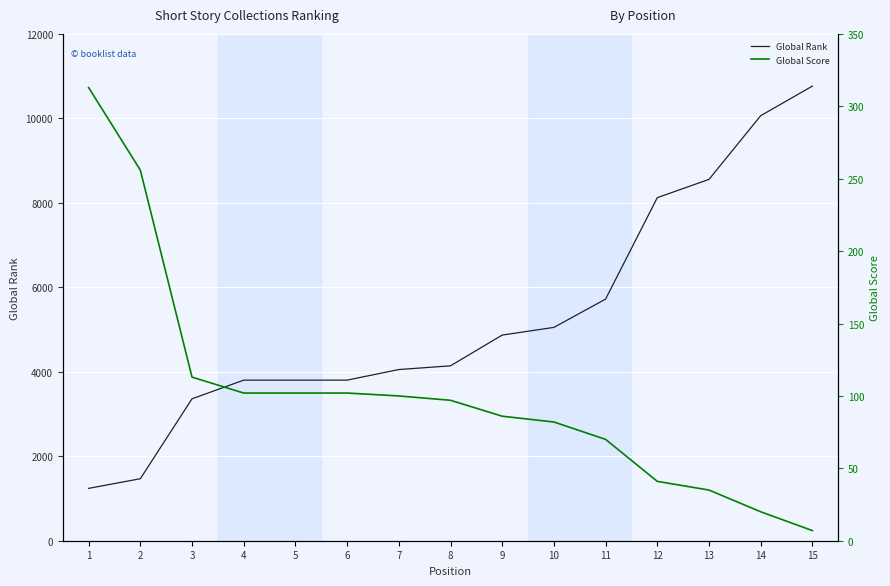

True or false: Global Rank and Global Score cross at least once.

False